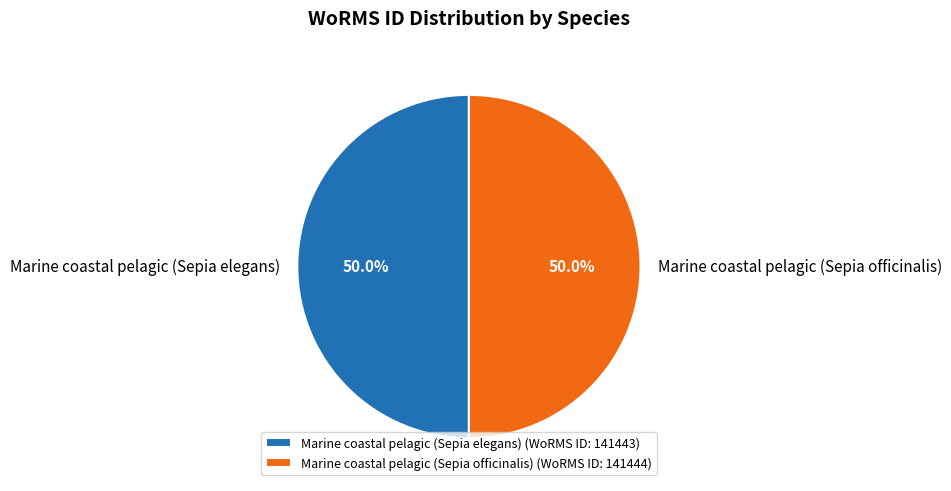

How many segments does this pie chart have?

2